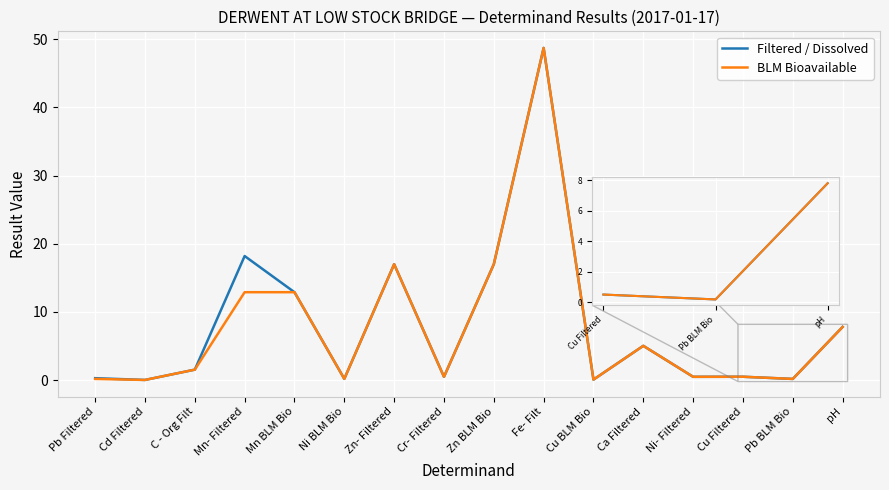

The Filtered / Dissolved series shows 7.9 at Zn BLM Bio. True or false?

False